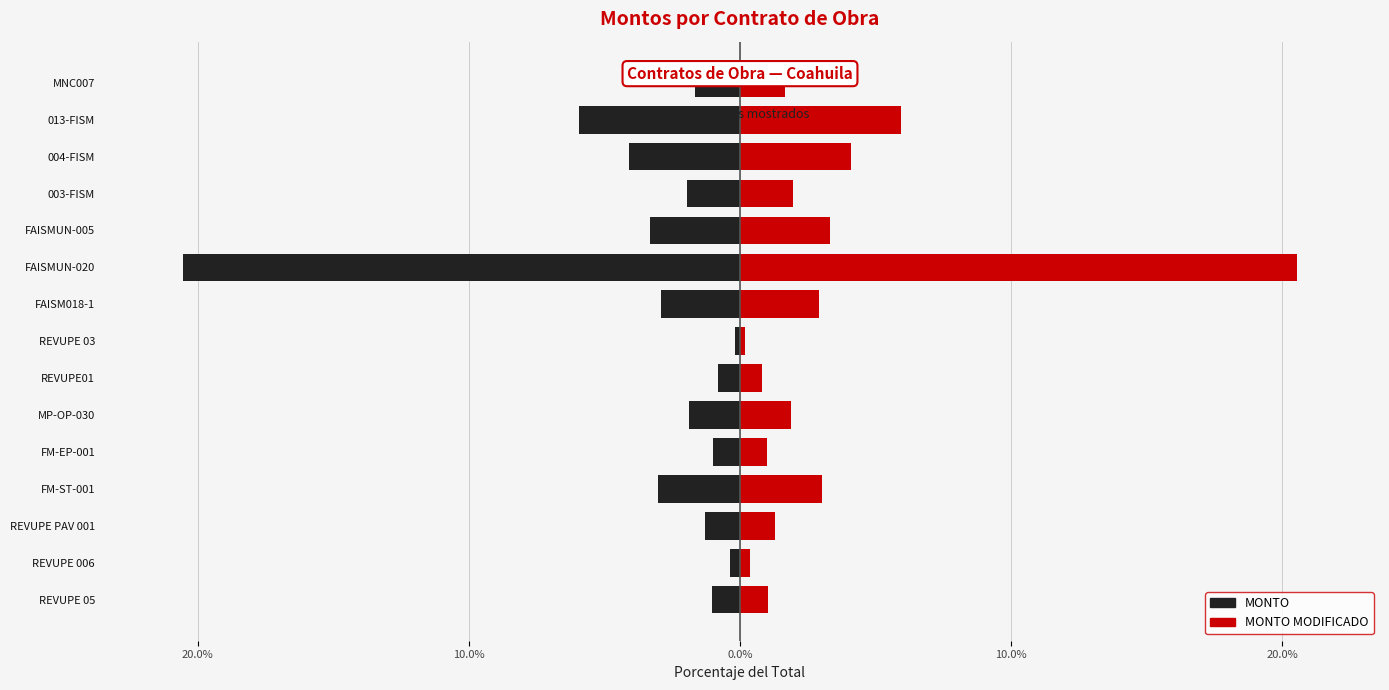

Which series has the largest range (max minus min)?

MONTO